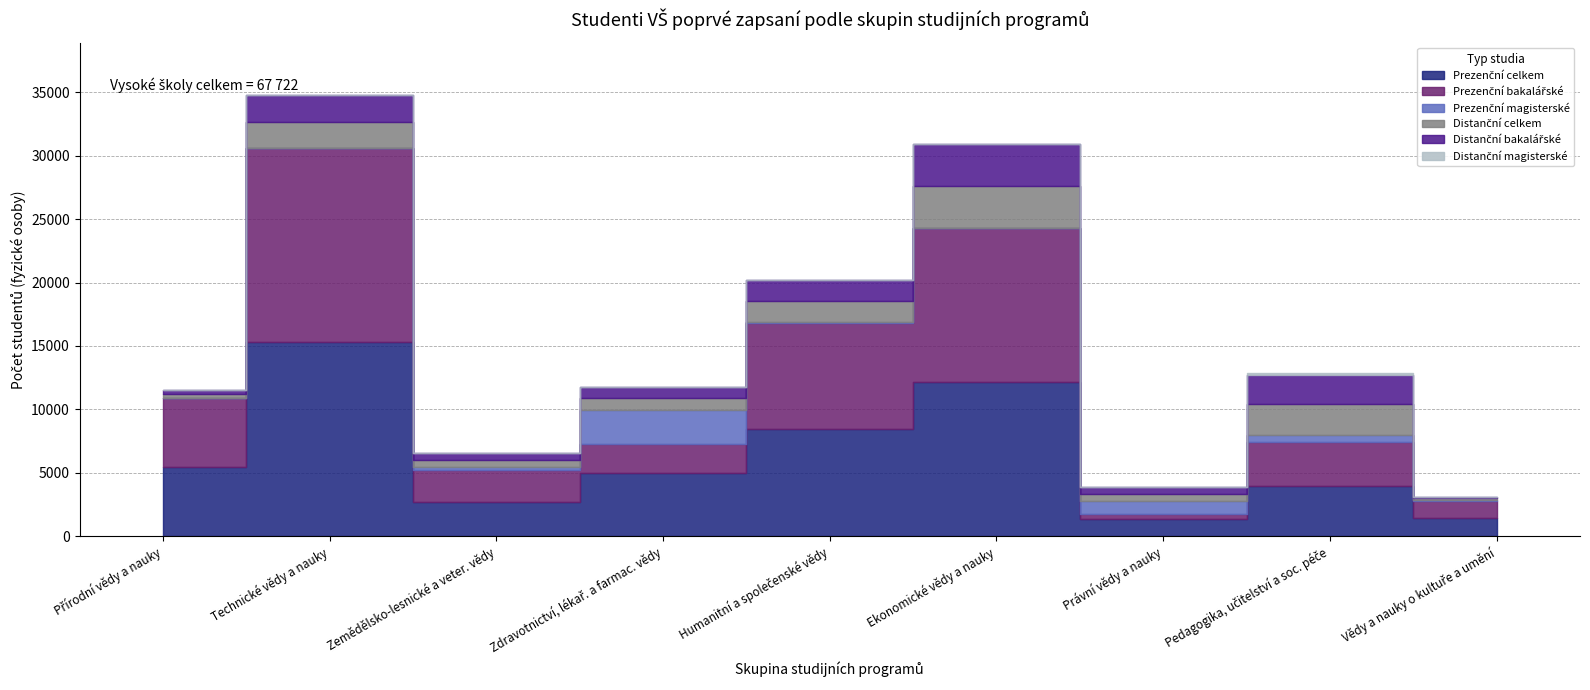

Between Přírodní vědy a nauky and Humanitní a společenské vědy, which series saw the biggest shift?

Prezenční celkem